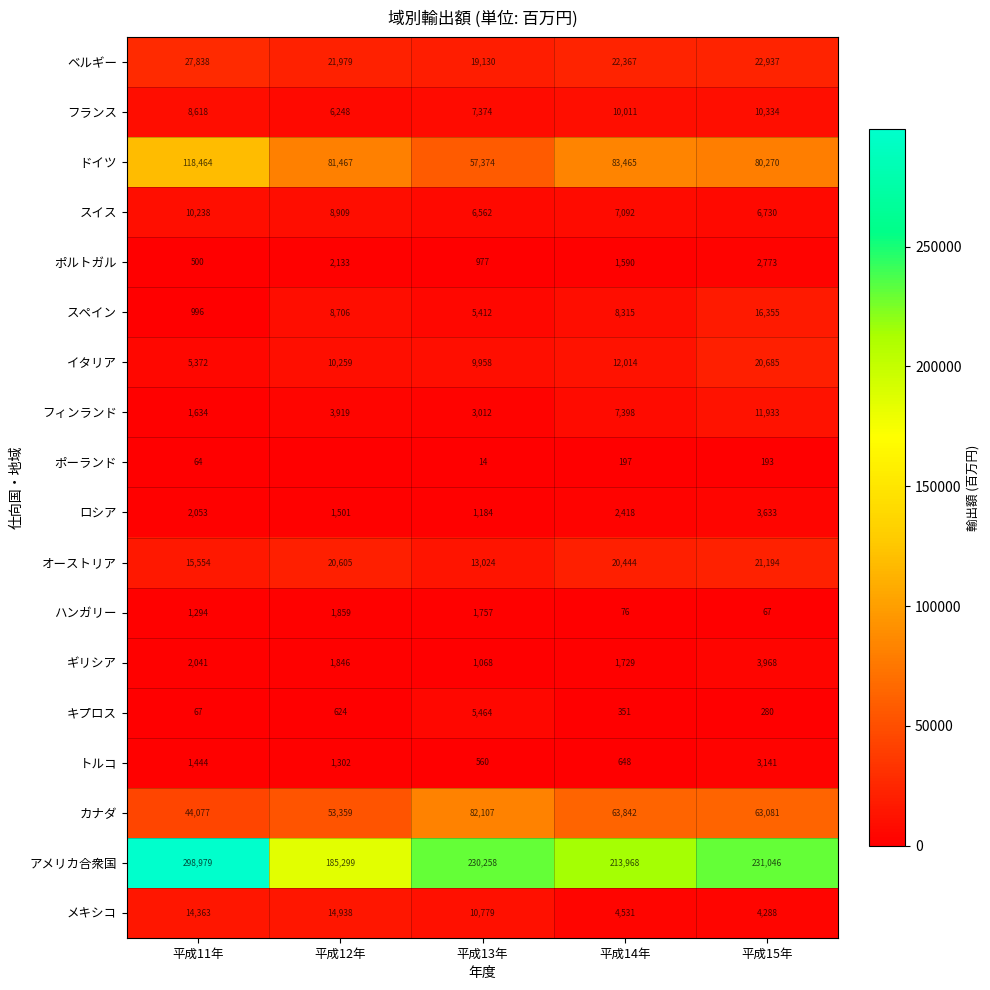

Read the キプロス value at 平成12年.

624